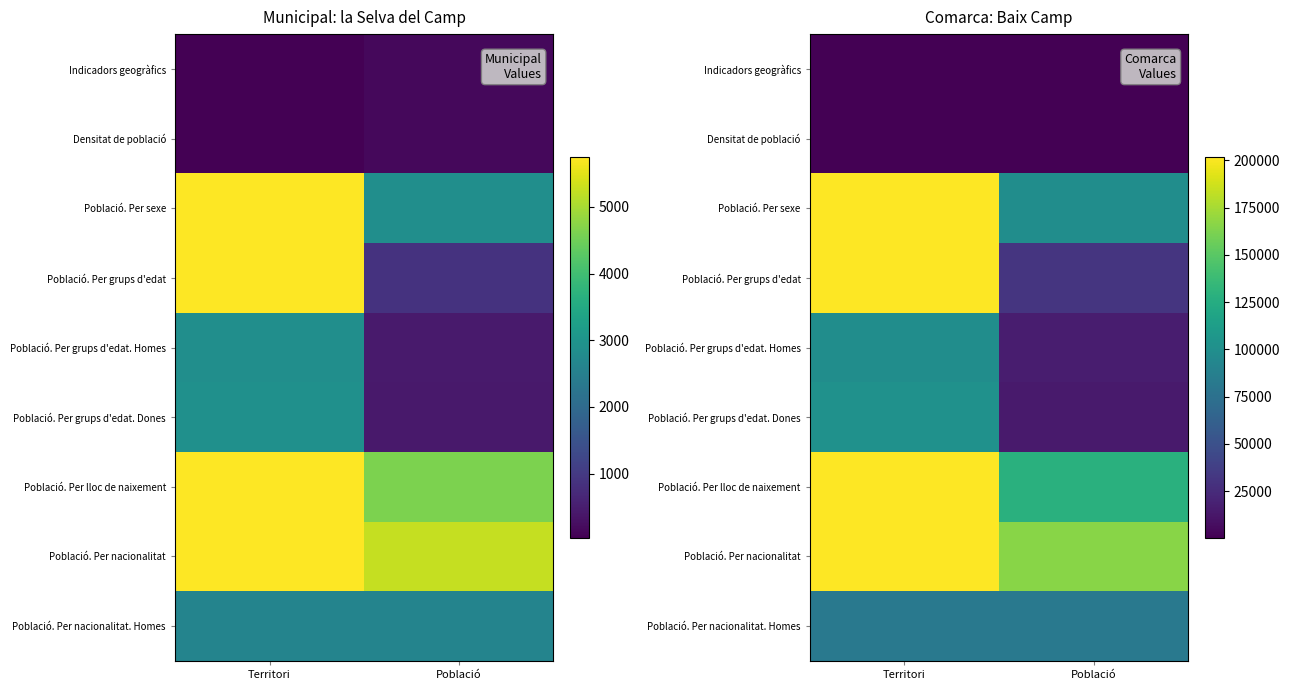

Count the number of categories in the chart.

2